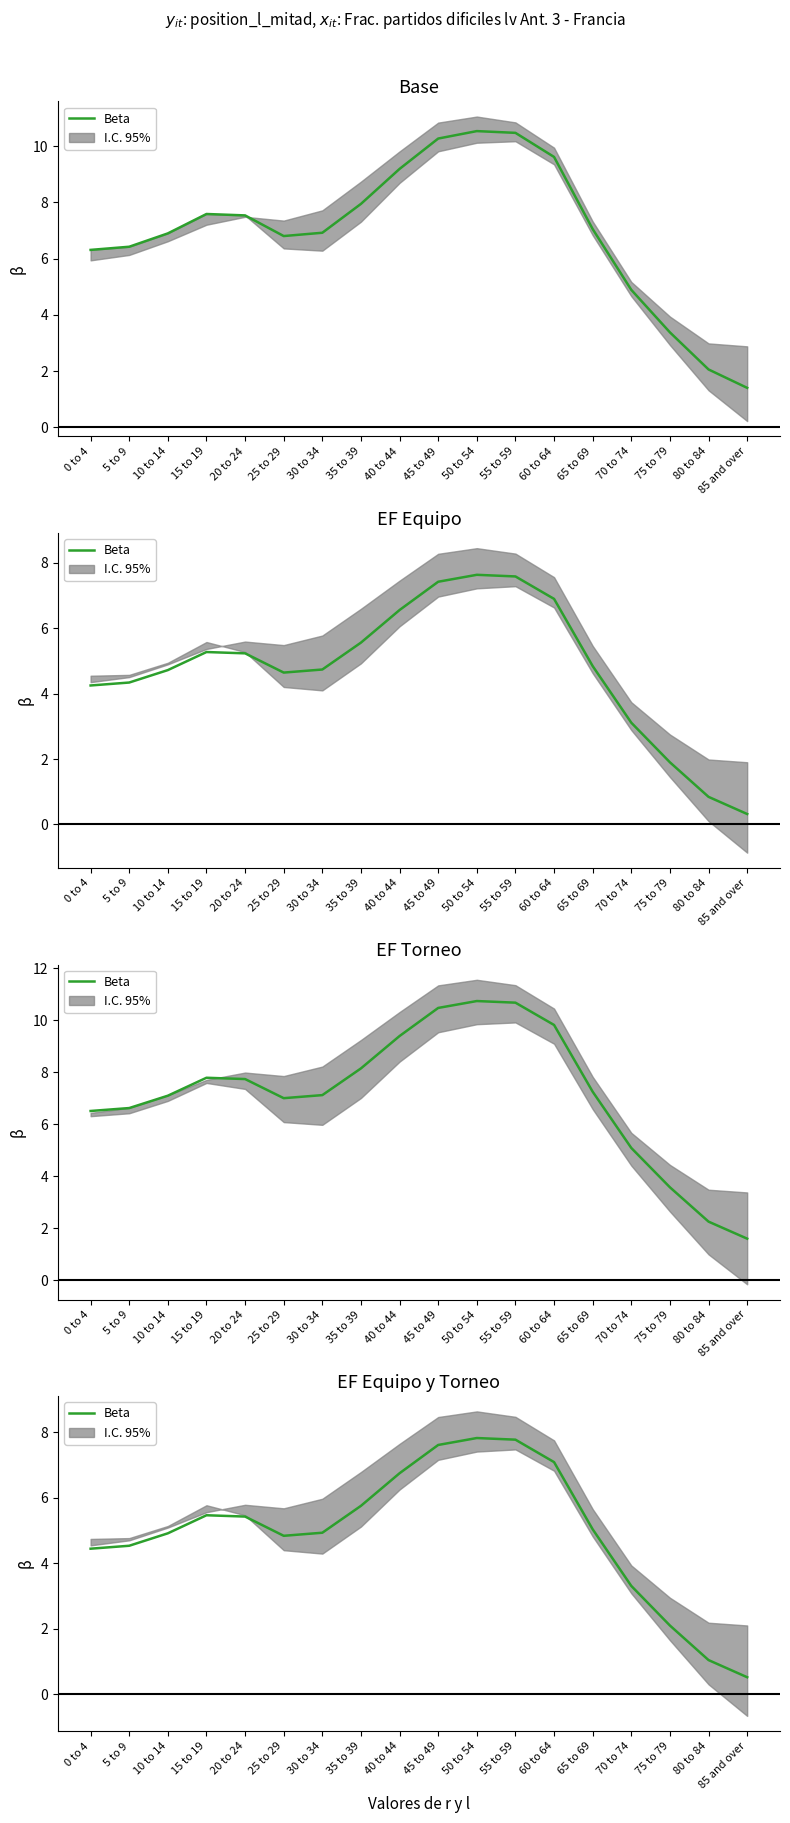

List the labels in order of value, largest first.

50 to 54, 55 to 59, 45 to 49, 60 to 64, 40 to 44, 35 to 39, 15 to 19, 20 to 24, 65 to 69, 30 to 34, 10 to 14, 25 to 29, 5 to 9, 0 to 4, 70 to 74, 75 to 79, 80 to 84, 85 and over